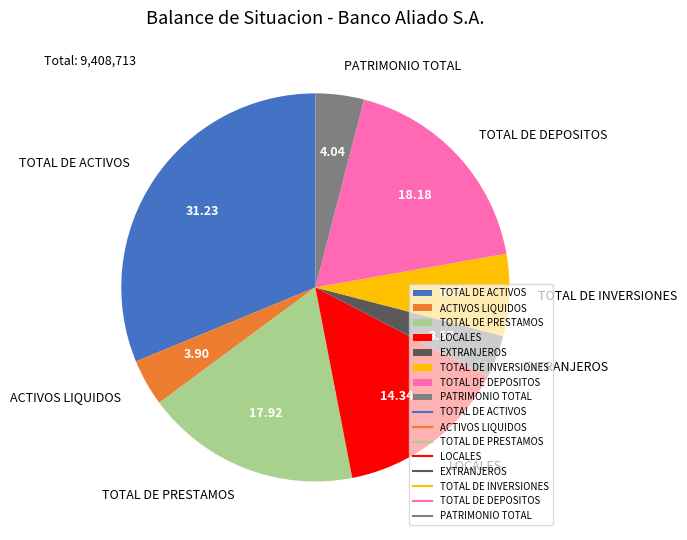

Is there a majority slice in this chart?

No